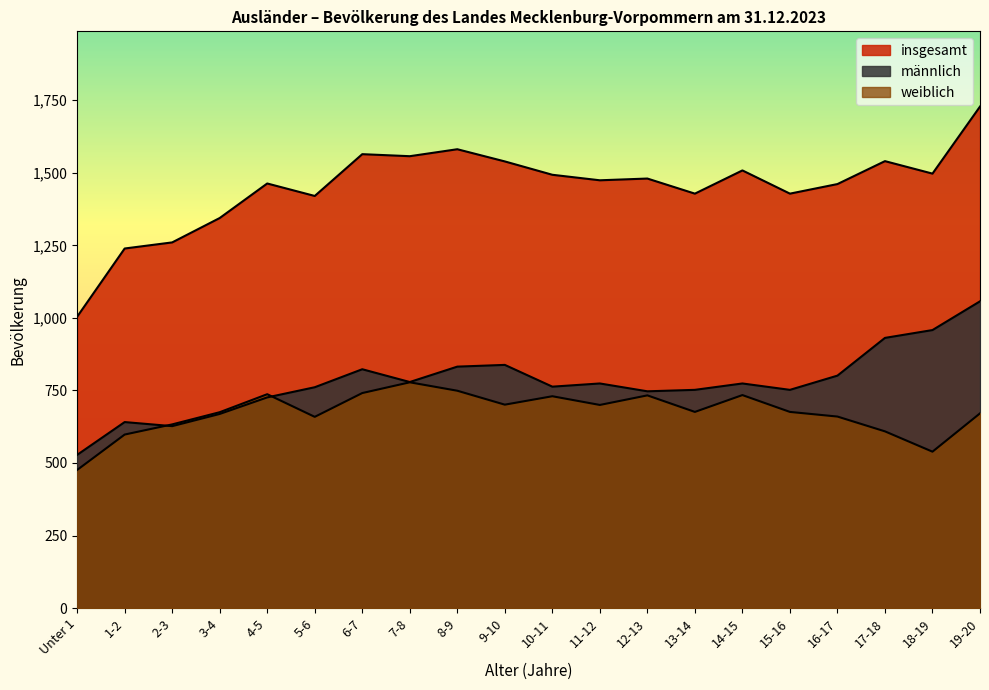

Is the value of weiblich at 13-14 greater than the value of männlich at 17-18?

No